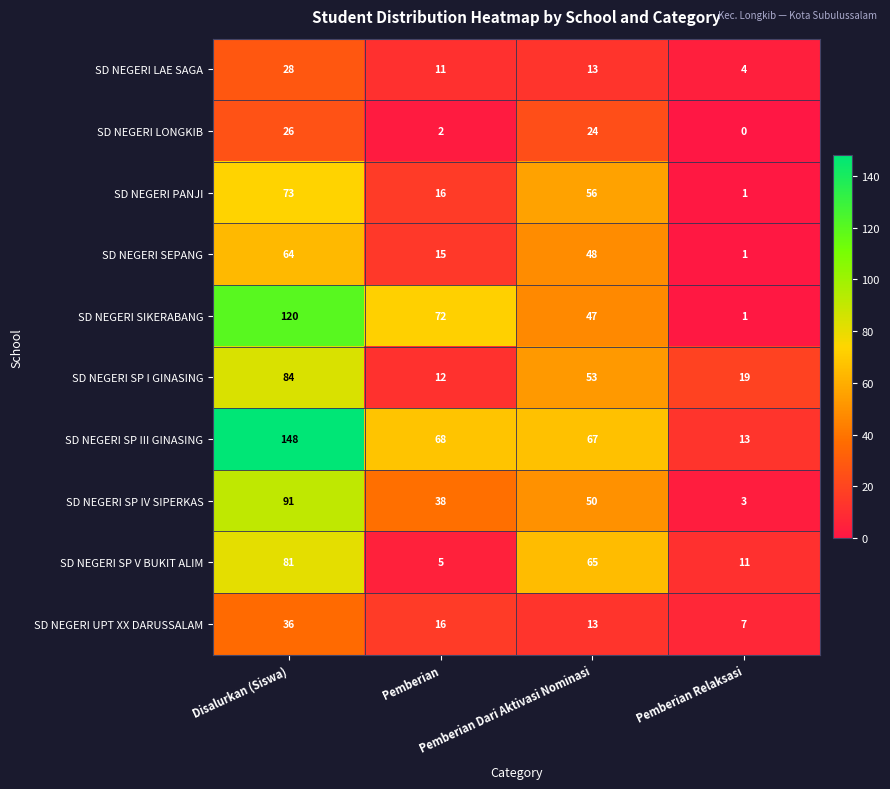

What is the difference between the maximum and minimum values in the SD NEGERI LONGKIB series?

26